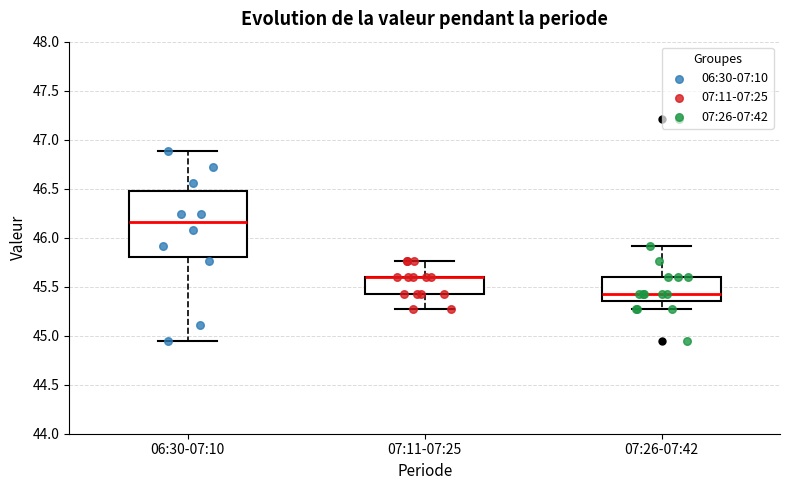

Reading left to right, transcribe this box plot: for each box, give where its median line is, the range the box spans, and where its two whiskers end, as read against the y-axis. The values are not printed on the chart, so give them approximately, as read against the axis.

06:30-07:10: median 46.15, box 45.80 to 46.50, whiskers 44.95 to 46.90
07:11-07:25: median 45.60 (drawn on the box's upper edge), box 45.45 to 45.60, whiskers 45.25 to 45.75
07:26-07:42: median 45.45, box 45.35 to 45.60, whiskers 45.25 to 45.90